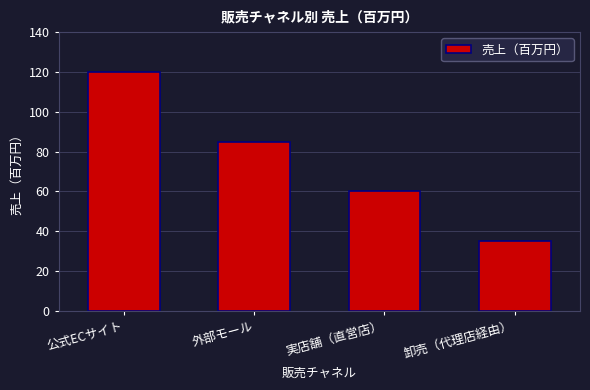

Reading left to right, list all the values displayed in this chart.

公式ECサイト=120	外部モール=85	実店舗（直営店）=60	卸売（代理店経由）=35